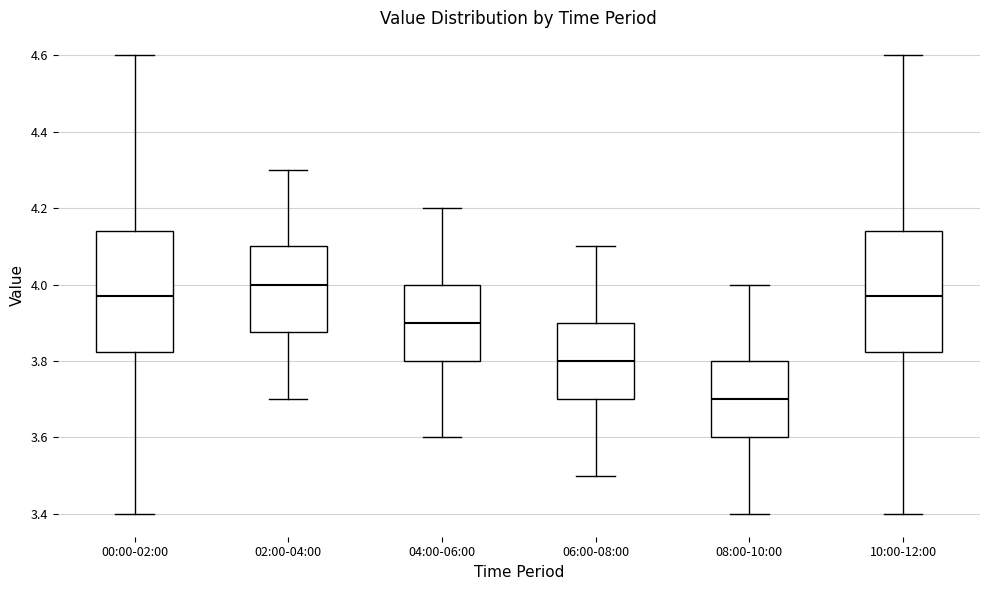

Where does the lower whisker of the box for 08:00-10:00 end on the y-axis? The values are not printed on the chart, so give them approximately, as read against the axis.

3.40